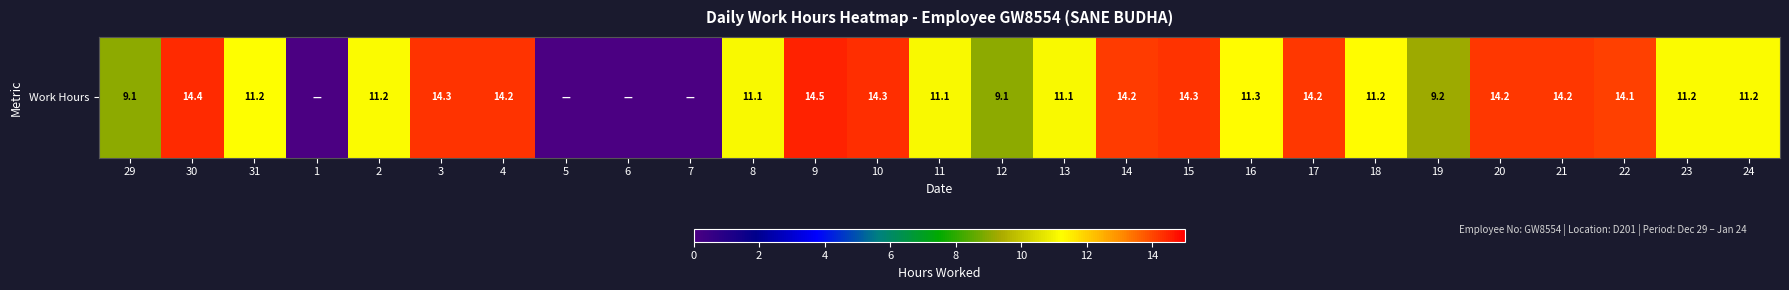

What is the sum of all values?

284.8